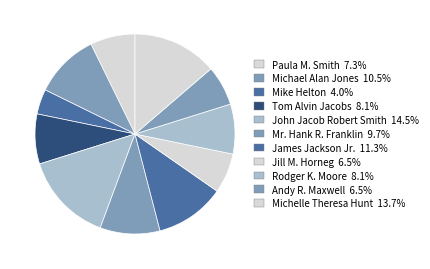

Is Michelle Theresa Hunt the majority of the pie?

No